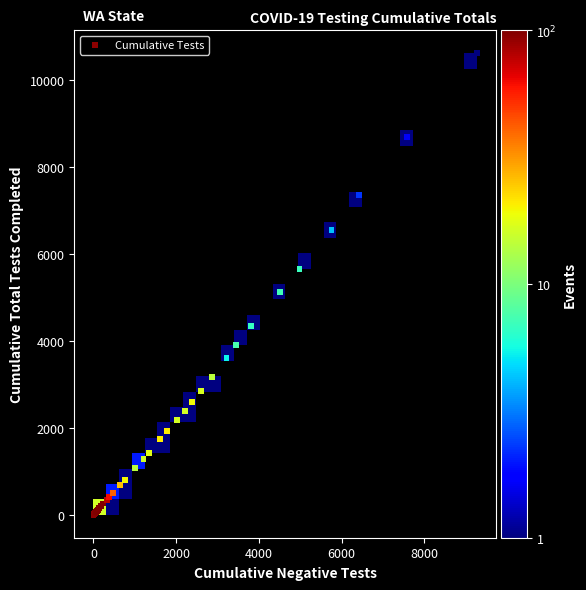

What Y value in the scatter plot is closest to 5306?

5131